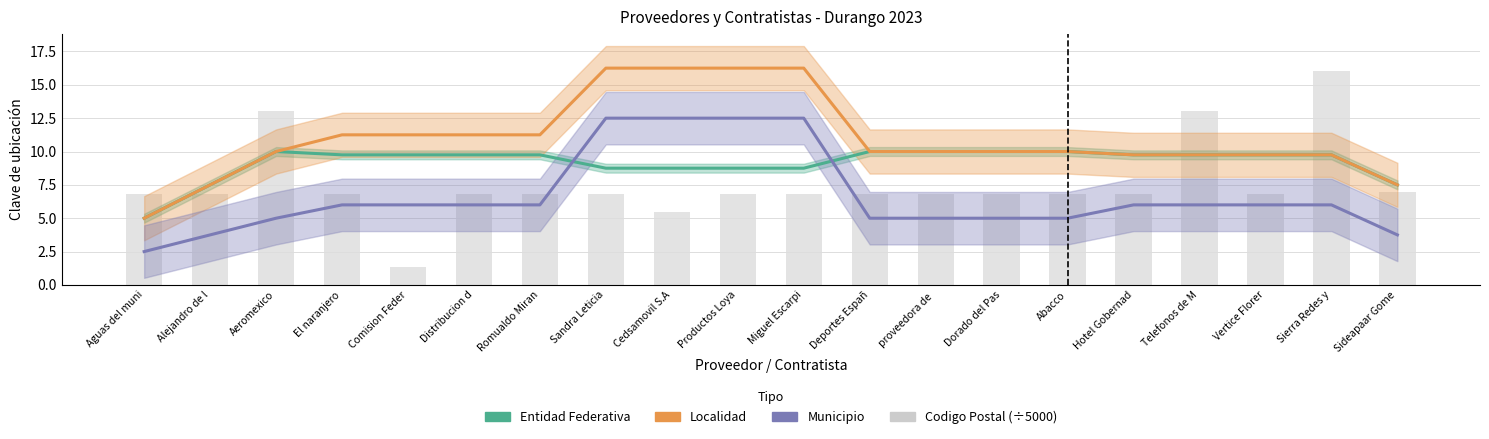

How many data points does each series have?

20